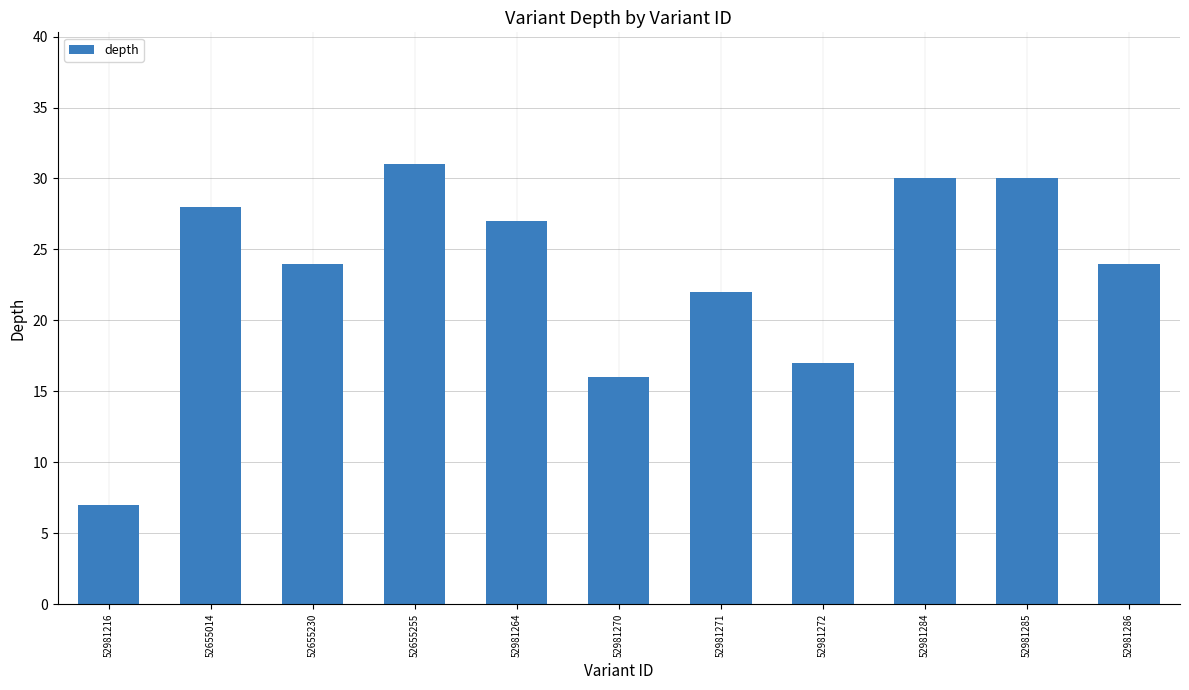

Read the value at 52655255, to the nearest 5.

30